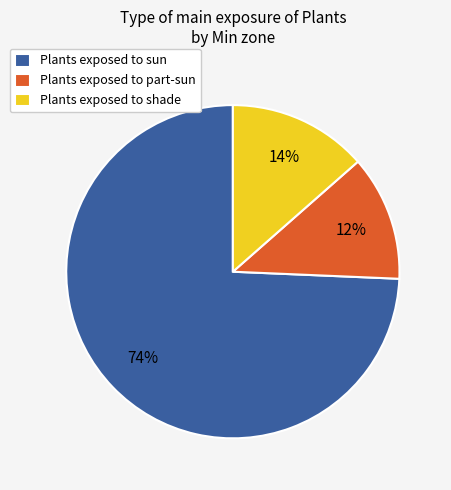

True or false: Plants exposed to shade accounts for 14% of the total.

True